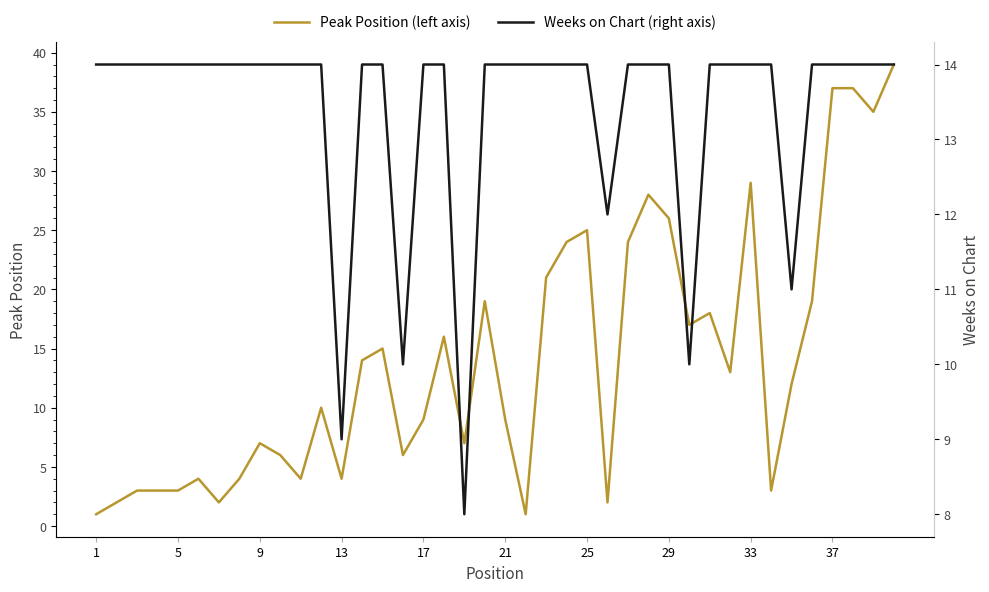

Is it true that Peak Position (left axis) equals 37 at 37?

True